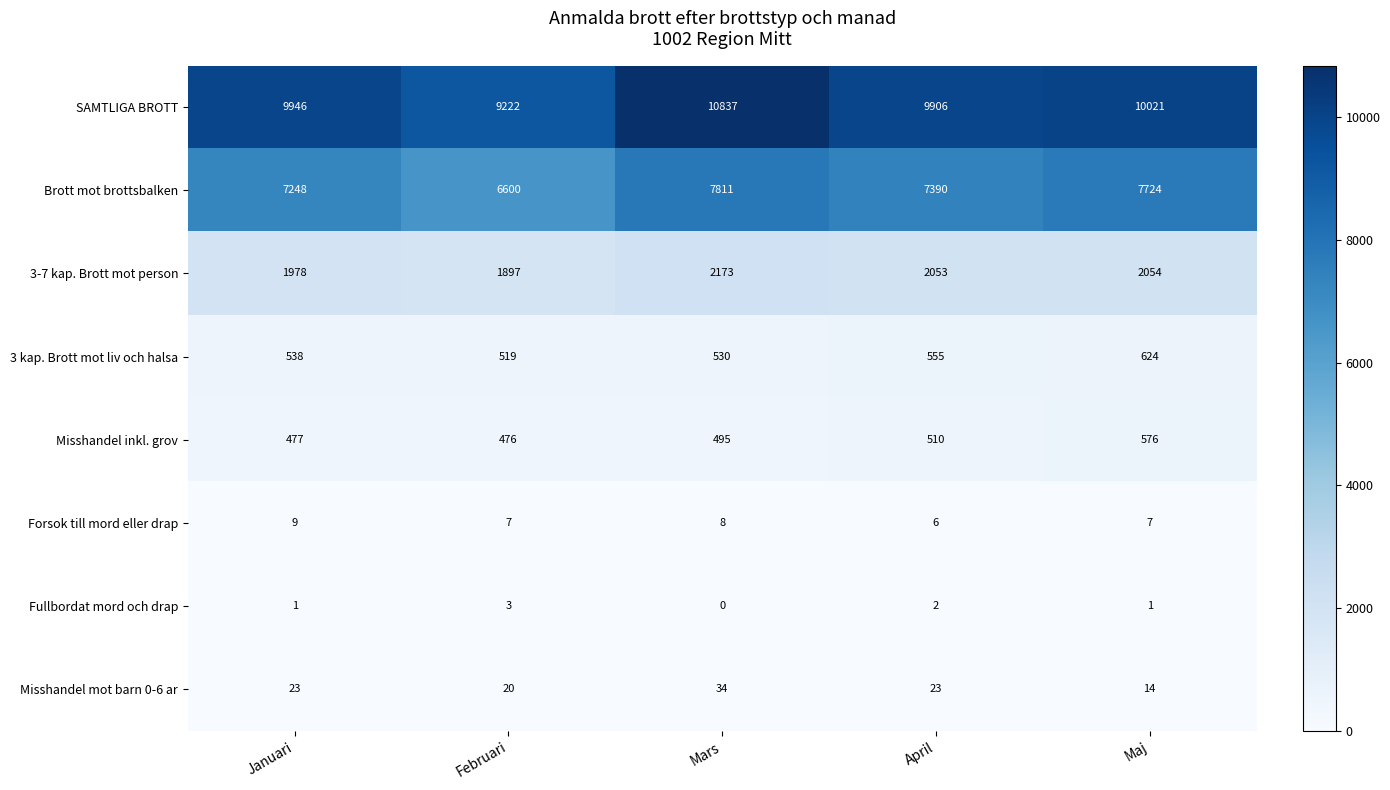

The value of Misshandel mot barn 0-6 ar at Maj is 8. True or false?

False